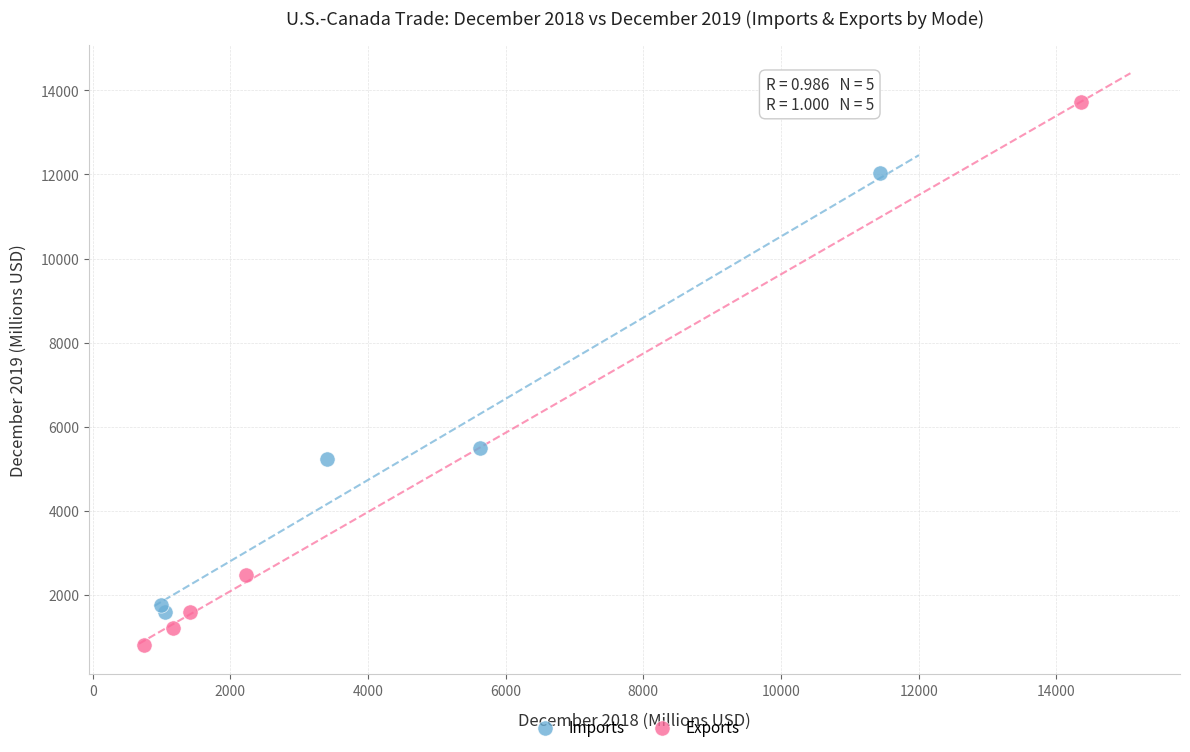

What are all the series names shown in the legend?

Imports, Exports